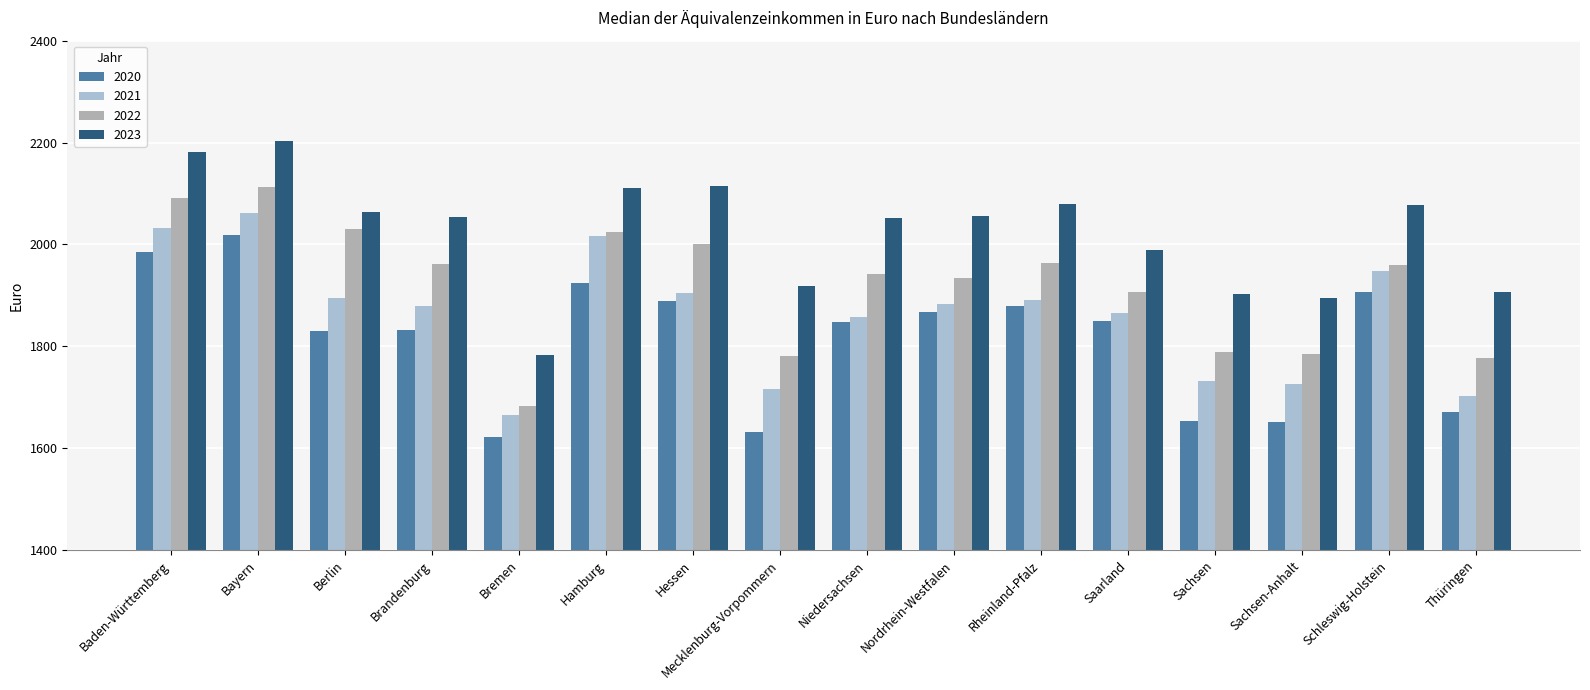

What is the minimum value for 2020?

1622.1